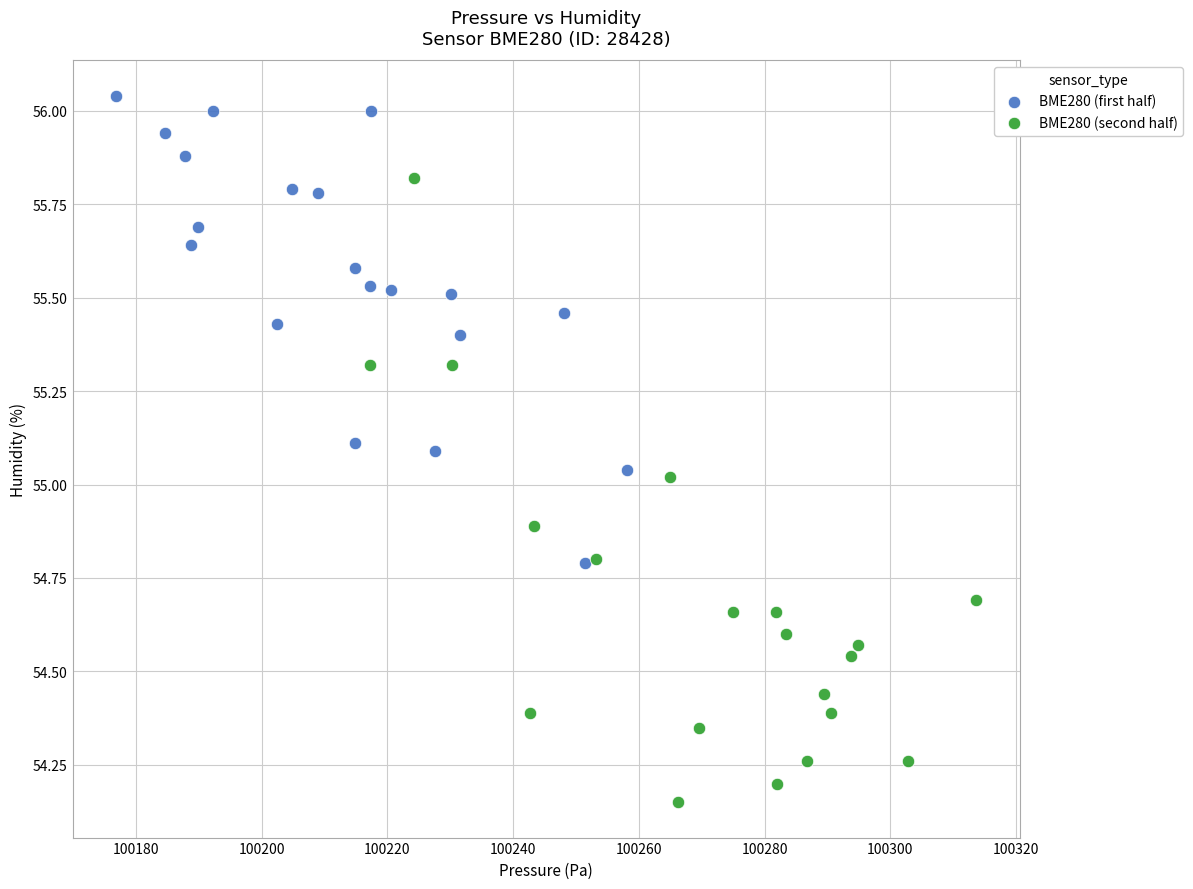

Which series has the widest spread of Y values?

BME280 (second half)